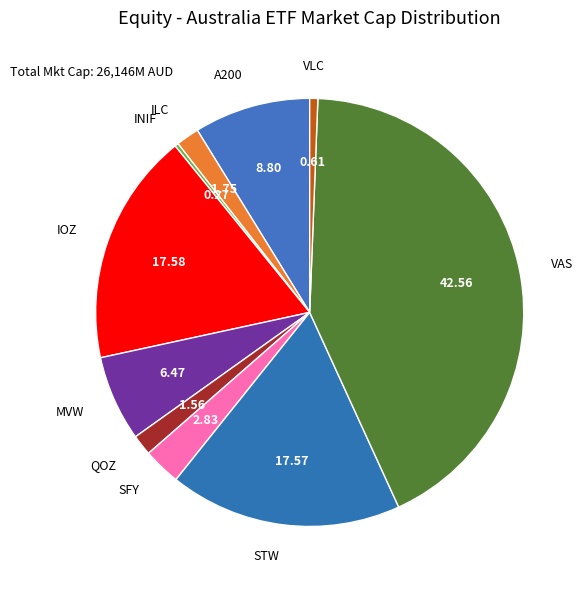

Which slice is the largest?

VAS